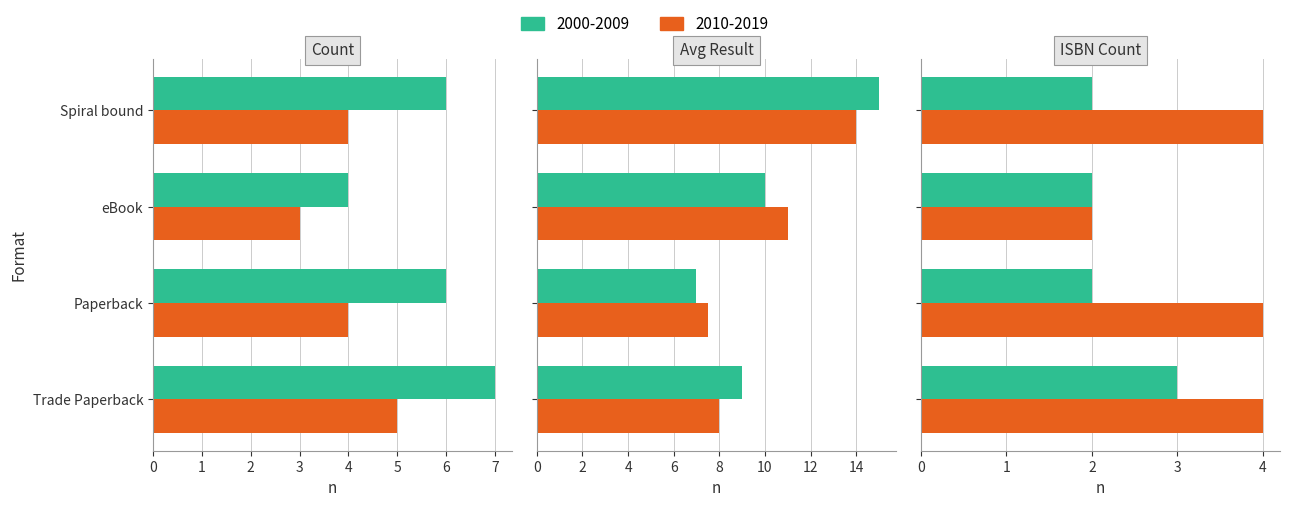

How many series are shown in this chart?

2